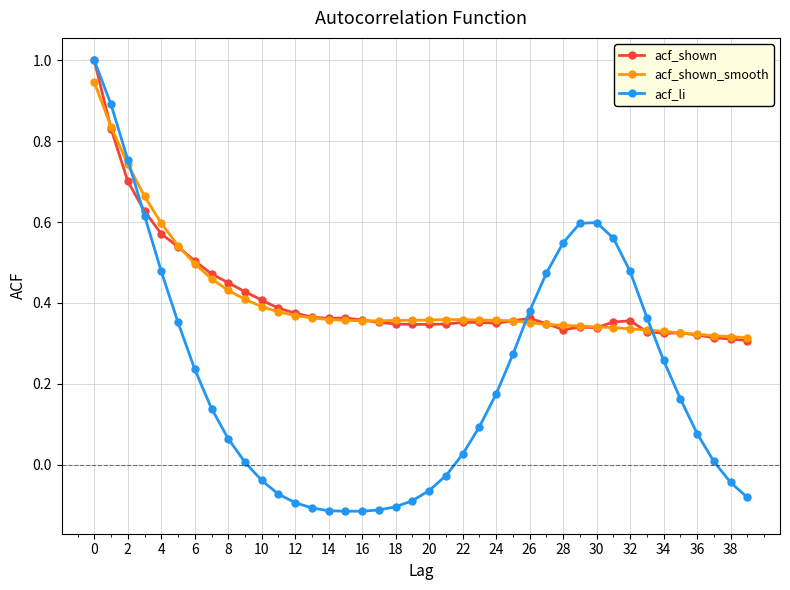

Count the number of data series in this chart.

3